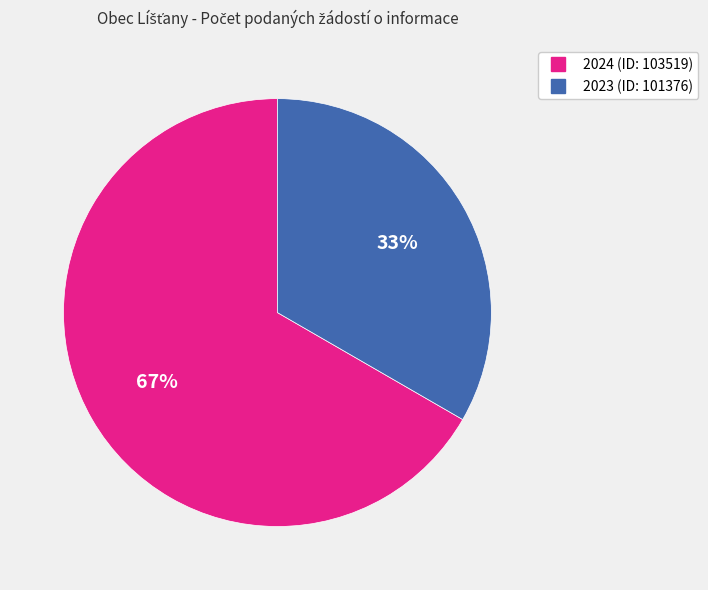

Do 2024 (ID: 103519) and 2023 (ID: 101376) together represent more than half of the pie?

Yes